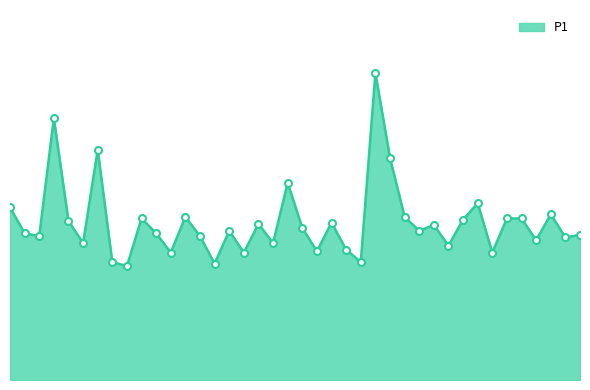

What is the label of the 22nd point from the left?

00:52